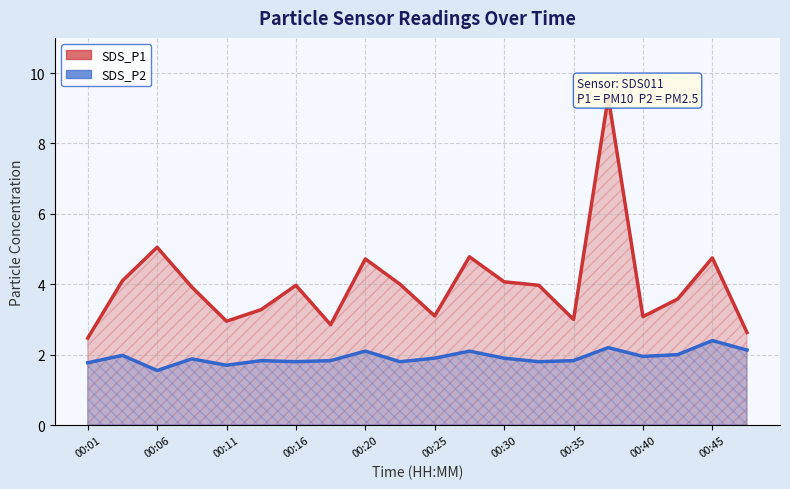

What is the difference between the highest and lowest values at 00:35?

1.2